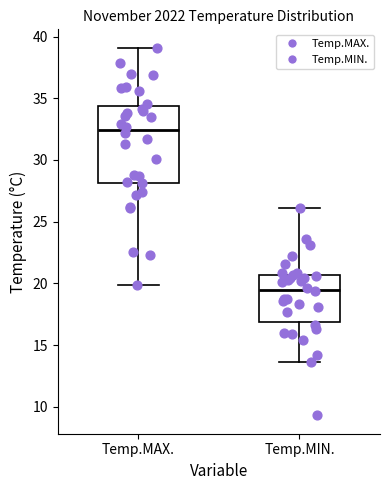

Reading left to right, read every box against the y-axis: the position of its median line, the range the box covers, and the ends of its whiskers. The values are not printed on the chart, so give them approximately, as read against the axis.

Temp.MAX.: median 32.5, box 28.0 to 34.5, whiskers 20.0 to 39.0
Temp.MIN.: median 19.5, box 17.0 to 20.5, whiskers 13.5 to 26.0